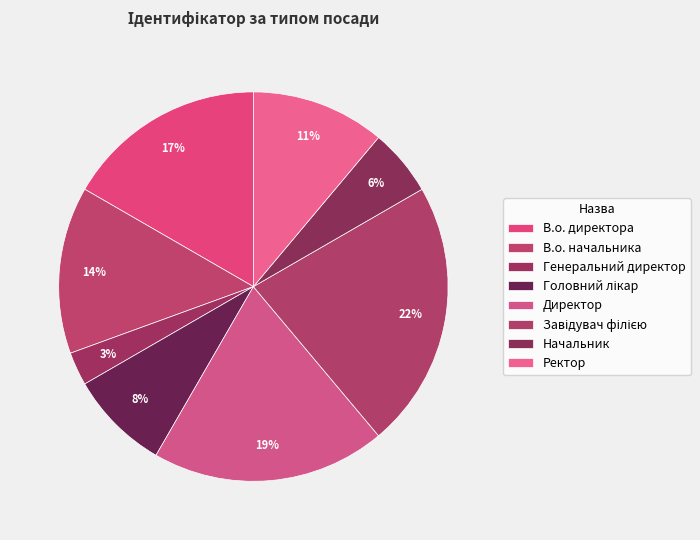

What percentage do Директор and В.о. директора together represent?

36.1%